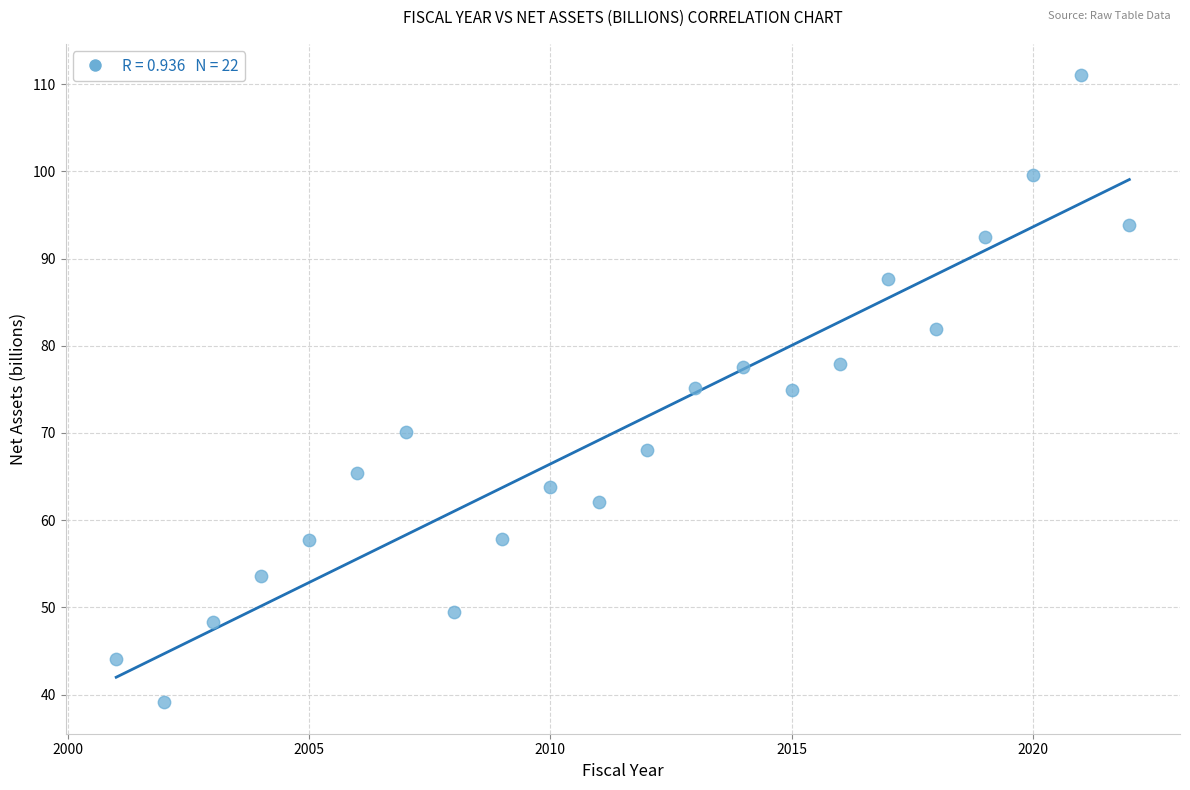

What is the range of X values (max minus min)?

21.0